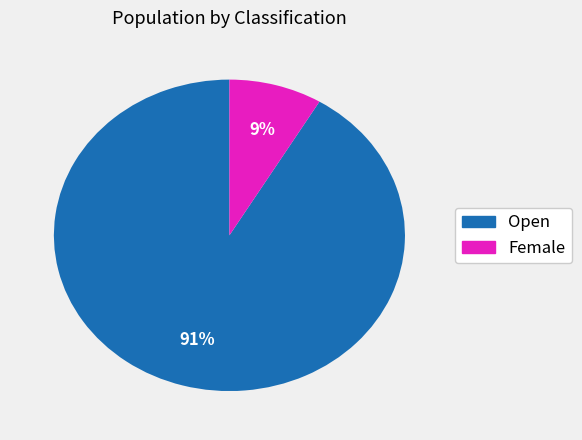

To the nearest percent, what is the combined percentage of Female and Open?

100%